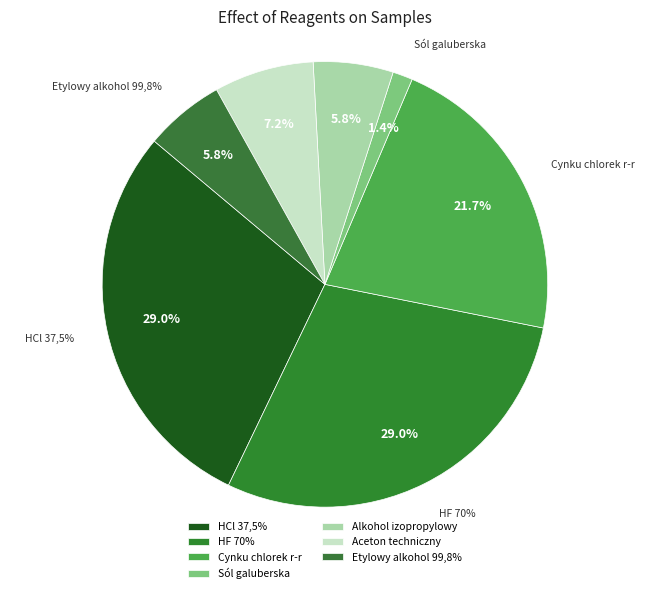

Which category has the smallest portion of the pie?

Sól galuberska